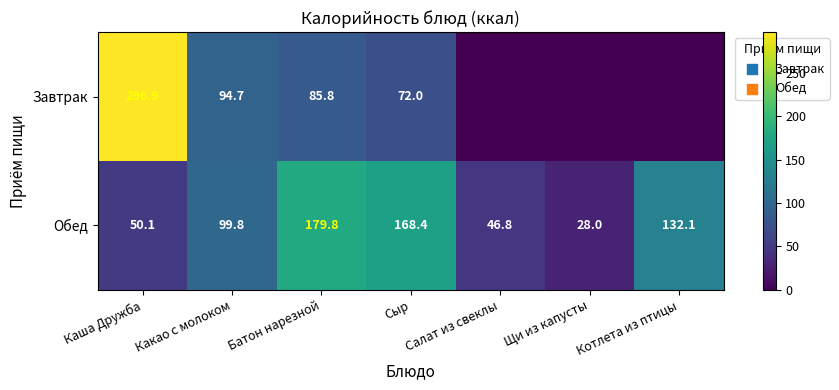

What is the lowest value of the Обед series?

28.0